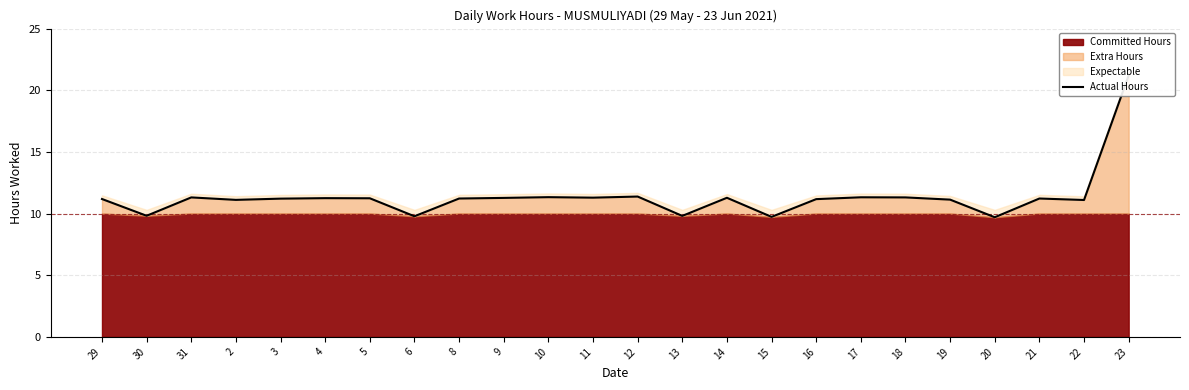

List the labels in order of value, smallest first.

20, 15, 6, 13, 30, 22, 2, 19, 16, 29, 3, 8, 21, 5, 4, 9, 14, 11, 31, 18, 17, 10, 12, 23